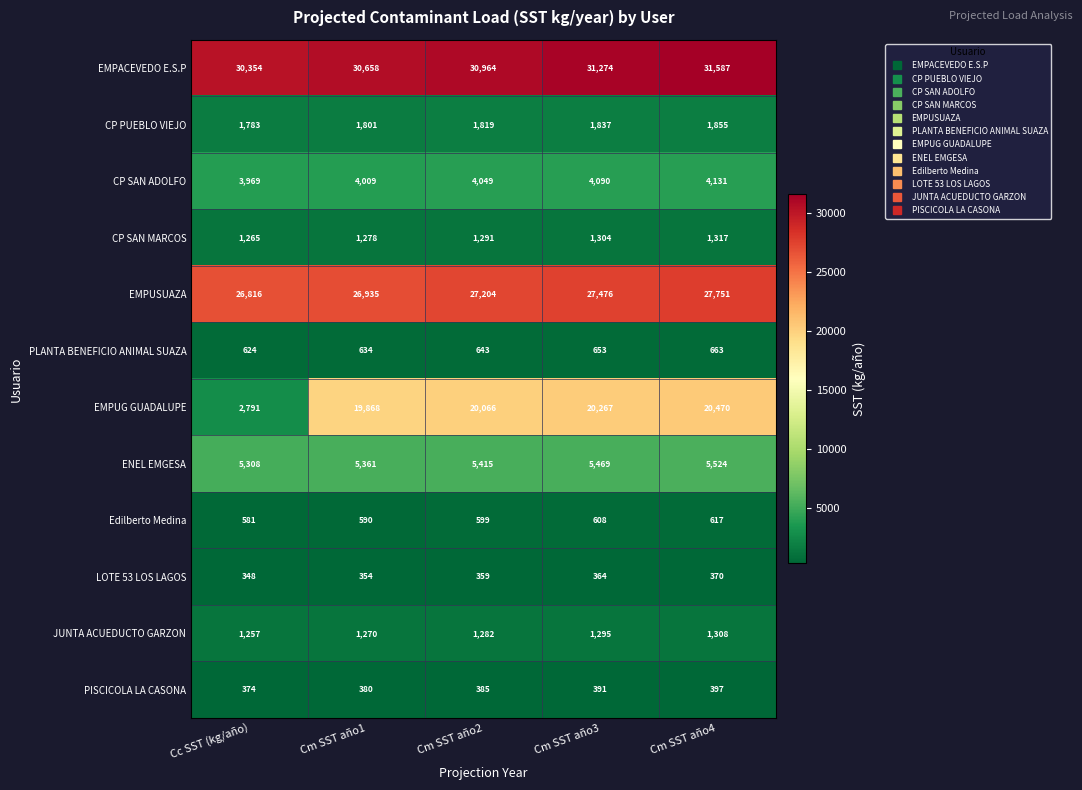

What is the difference between the maximum and minimum values in the JUNTA ACUEDUCTO GARZON series?

51